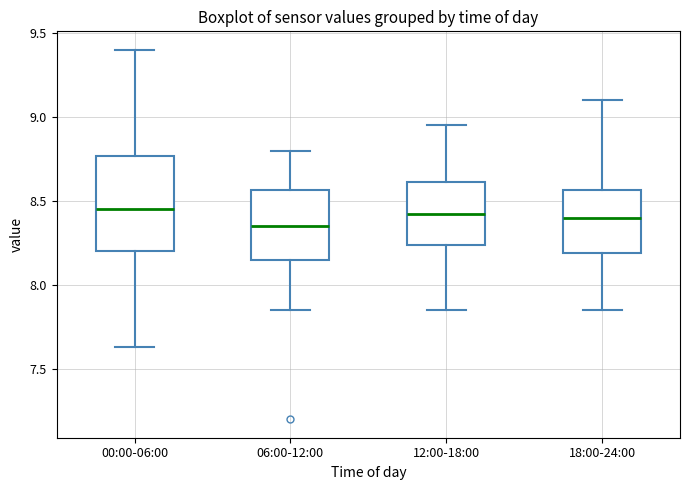

Reading left to right, read every box against the y-axis: the position of its median line, the range the box covers, and the ends of its whiskers. The values are not printed on the chart, so give them approximately, as read against the axis.

00:00-06:00: median 8.45, box 8.20 to 8.75, whiskers 7.65 to 9.40
06:00-12:00: median 8.35, box 8.15 to 8.55, whiskers 7.85 to 8.80
12:00-18:00: median 8.45, box 8.25 to 8.60, whiskers 7.85 to 8.95
18:00-24:00: median 8.40, box 8.20 to 8.55, whiskers 7.85 to 9.10